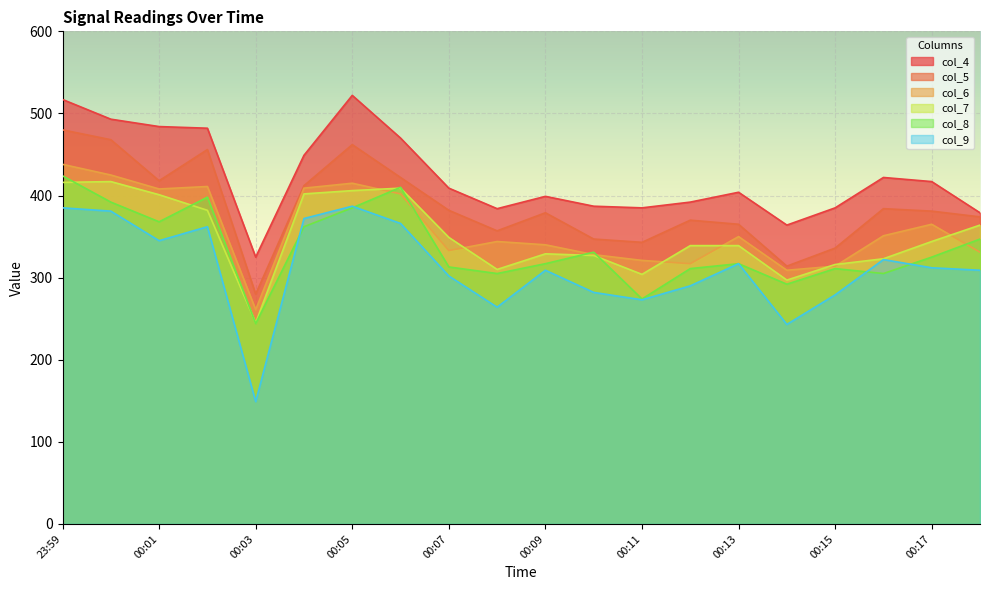

Rank the series at 00:18 from lowest to highest value.

col_9, col_6, col_8, col_7, col_5, col_4